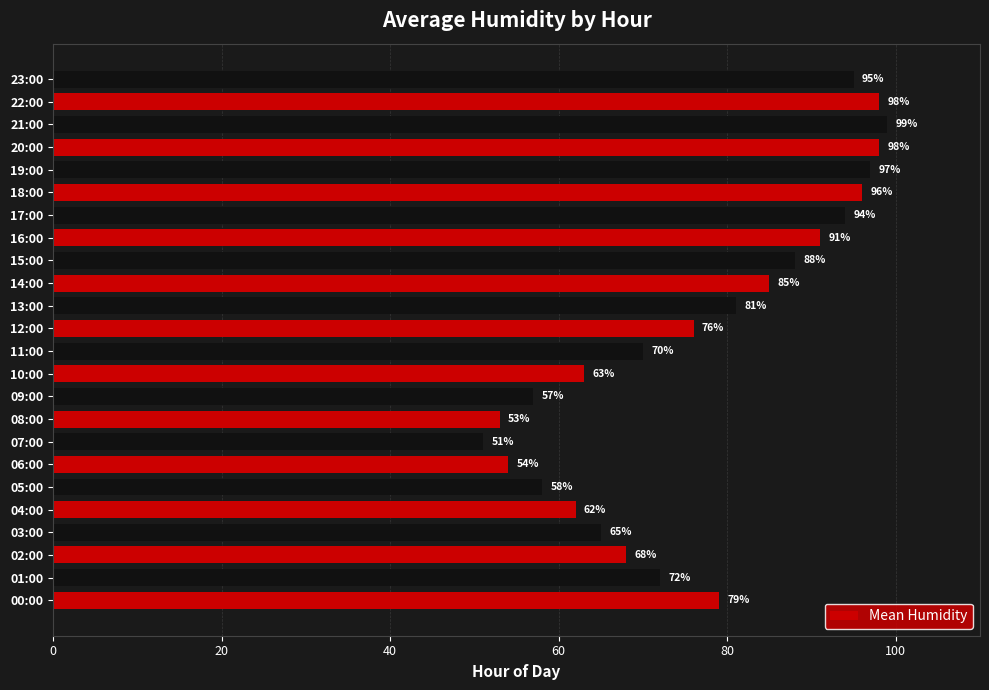

What is the difference between the second highest and second lowest values?

45